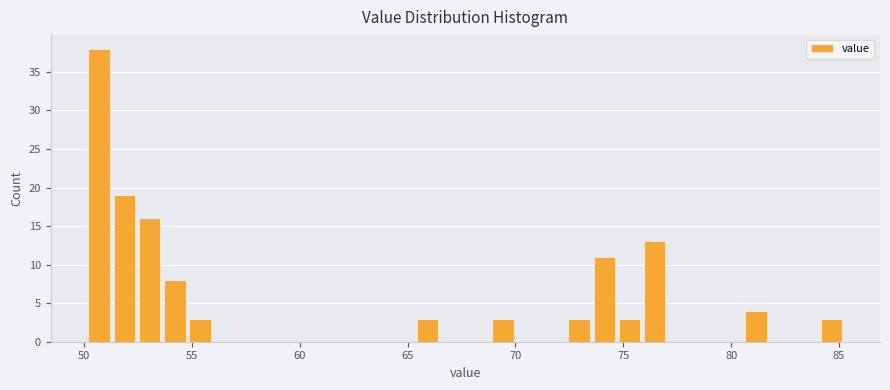

Read against the x-axis, roughly where is the centre of the tallest bar?

50.5